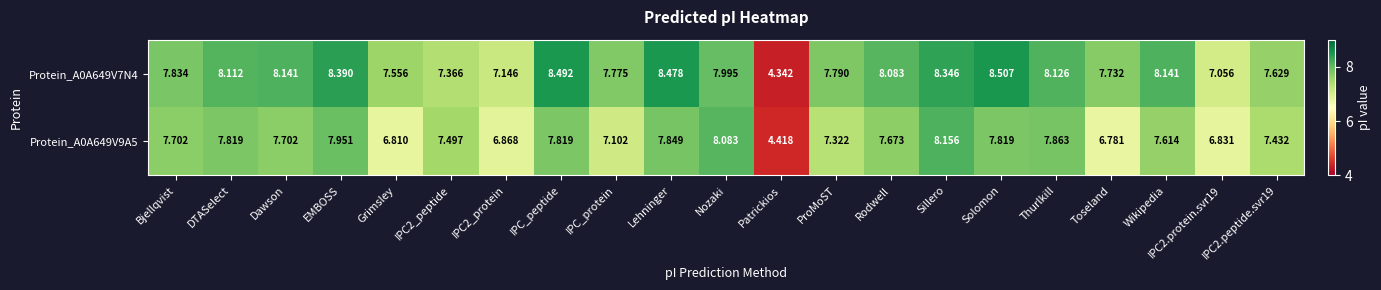

Where does the Protein_A0A649V7N4 series first go above 7?

Bjellqvist